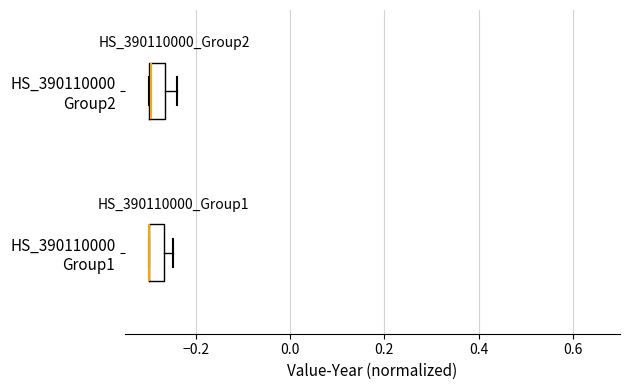

Reading bottom to top, read every box against the x-axis: the position of its median line, the range the box covers, and the ends of its whiskers. The values are not printed on the chart, so give them approximately, as read against the axis.

HS_390110000 Group1: median -0.30 (drawn on the box's left edge), box -0.30 to -0.26, whiskers -0.30 to -0.24
HS_390110000 Group2: median -0.30, box -0.30 to -0.26, whiskers -0.30 to -0.24